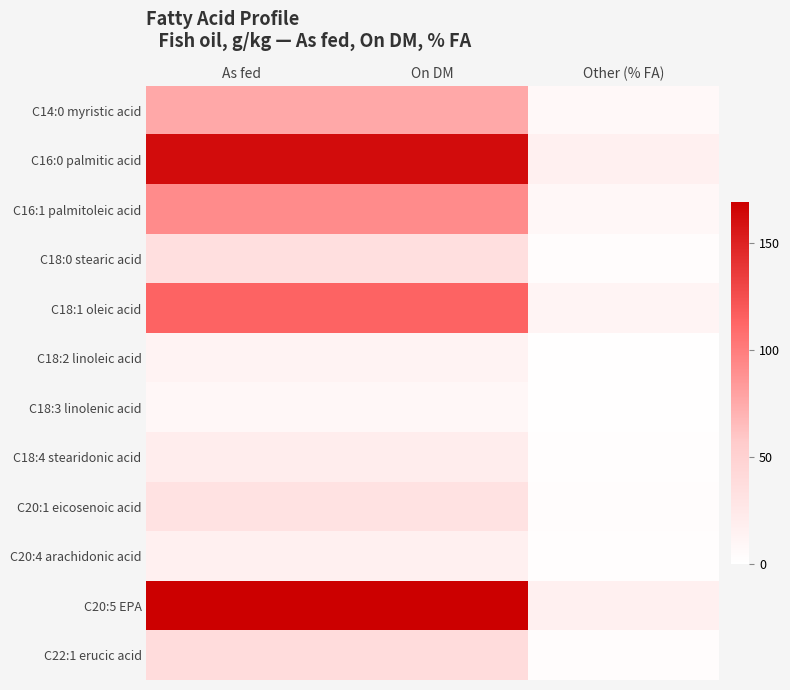

List the series in order of their peak value, lowest first.

C18:3 linolenic acid, C18:2 linoleic acid, C20:4 arachidonic acid, C18:4 stearidonic acid, C20:1 eicosenoic acid, C18:0 stearic acid, C22:1 erucic acid, C14:0 myristic acid, C16:1 palmitoleic acid, C18:1 oleic acid, C16:0 palmitic acid, C20:5 EPA